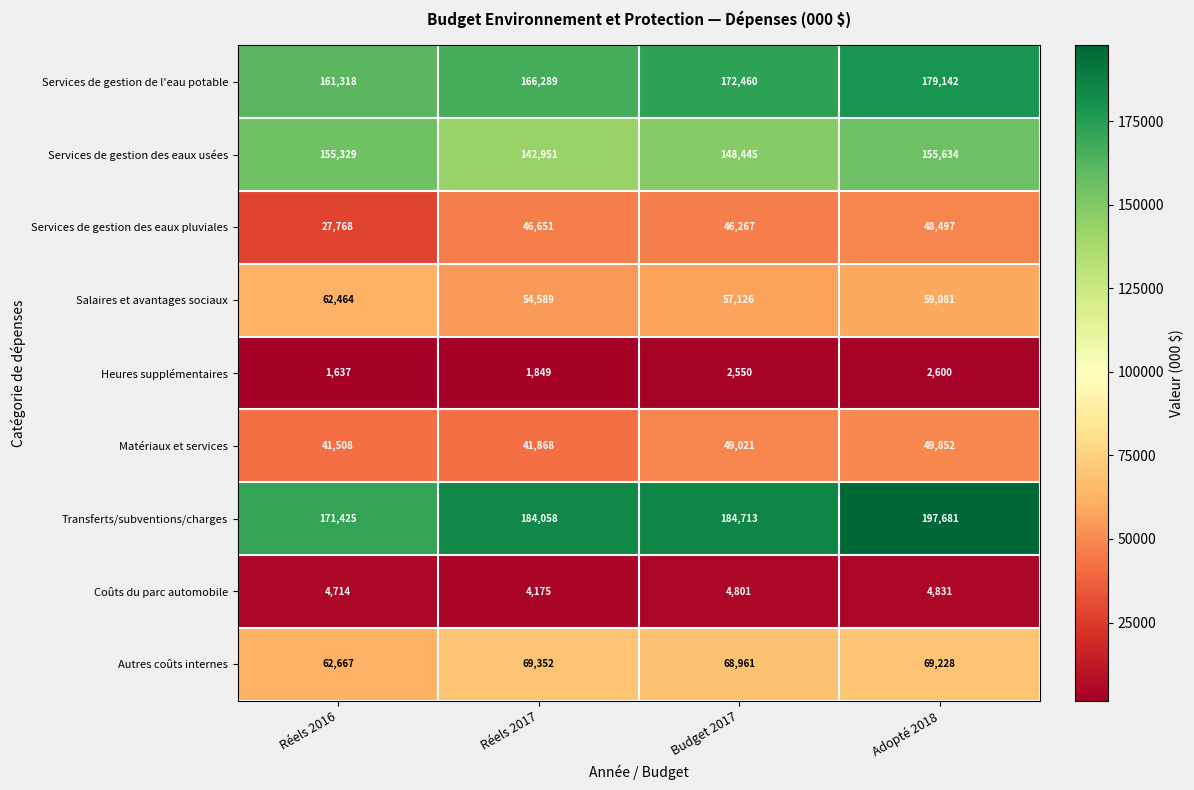

At how many categories does at least one series exceed 137450?

4